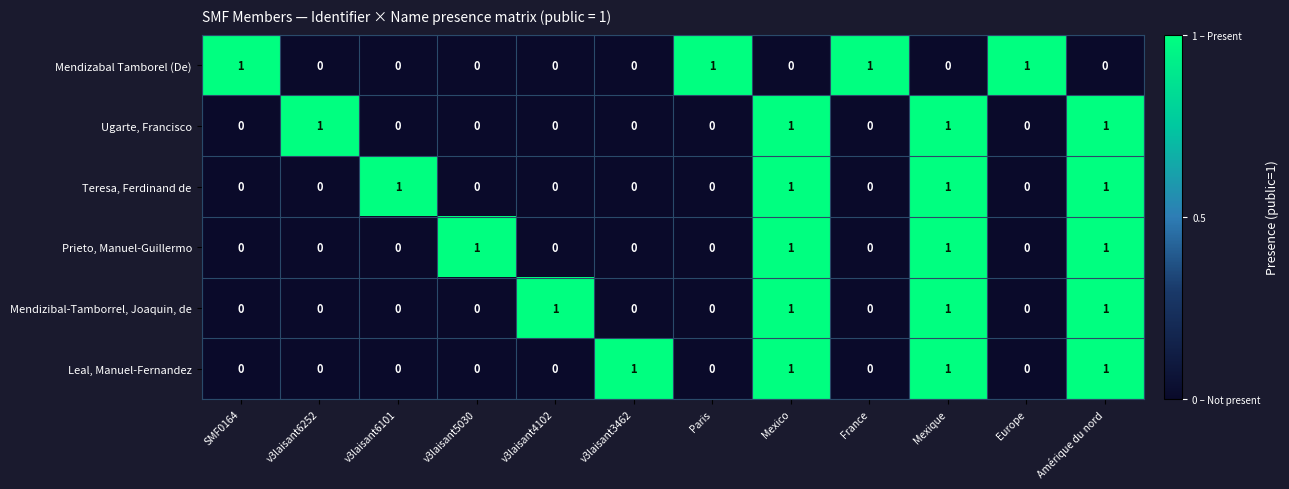

How many Teresa, Ferdinand de values are between 0 and 1?

12